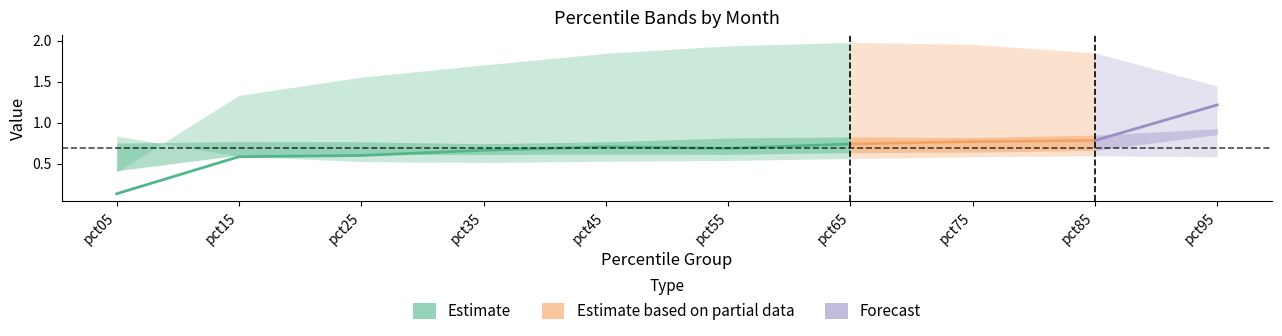

Reading left to right, list all the values displayed in this chart.

Jan: pct05=0.8	pct15=0.6	pct25=0.5	pct35=0.5	pct45=0.5	pct55=0.5	pct65=0.6	pct75=0.6	pct85=0.6	pct95=0.6
Feb: pct05=0.8	pct15=0.8	pct25=0.8	pct35=0.7	pct45=0.8	pct55=0.8	pct65=0.8	pct75=0.8	pct85=0.8	pct95=0.9
Mar: pct05=0.1	pct15=0.6	pct25=0.6	pct35=0.7	pct45=0.7	pct55=0.7	pct65=0.7	pct75=0.8	pct85=0.8	pct95=1.2
Apr: pct05=0.4	pct15=0.6	pct25=0.6	pct35=0.6	pct45=0.6	pct55=0.6	pct65=0.6	pct75=0.6	pct85=0.7	pct95=0.9
May: pct05=0.4	pct15=1.3	pct25=1.6	pct35=1.7	pct45=1.8	pct55=1.9	pct65=2.0	pct75=2.0	pct85=1.8	pct95=1.4
Jul: pct05=0.9	pct15=1.3	pct25=1.4	pct35=1.3	pct45=1.3	pct55=1.3	pct65=1.3	pct75=1.3	pct85=1.3	pct95=1.2